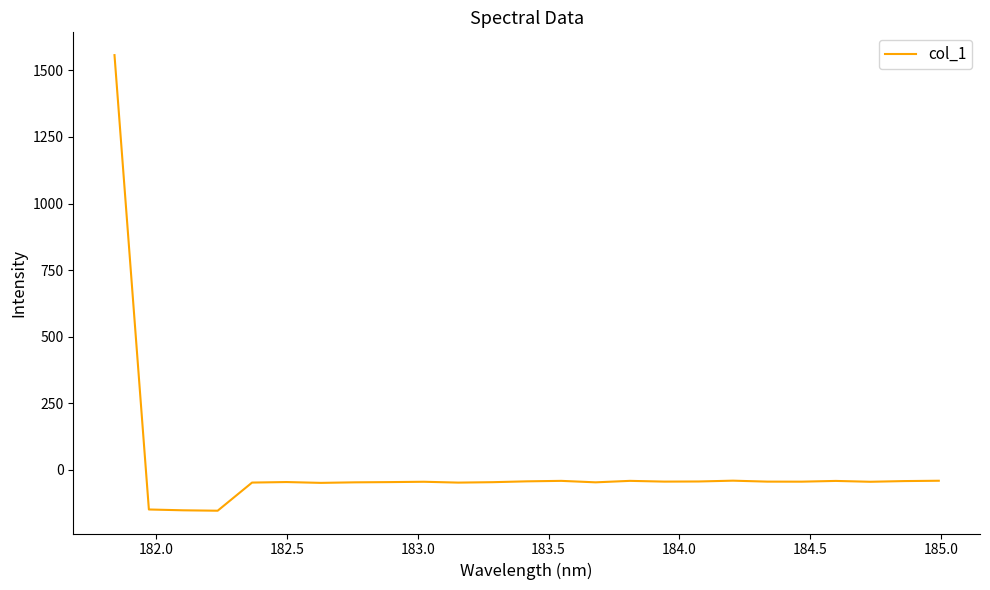

What is the maximum value shown in the chart?

1557.6